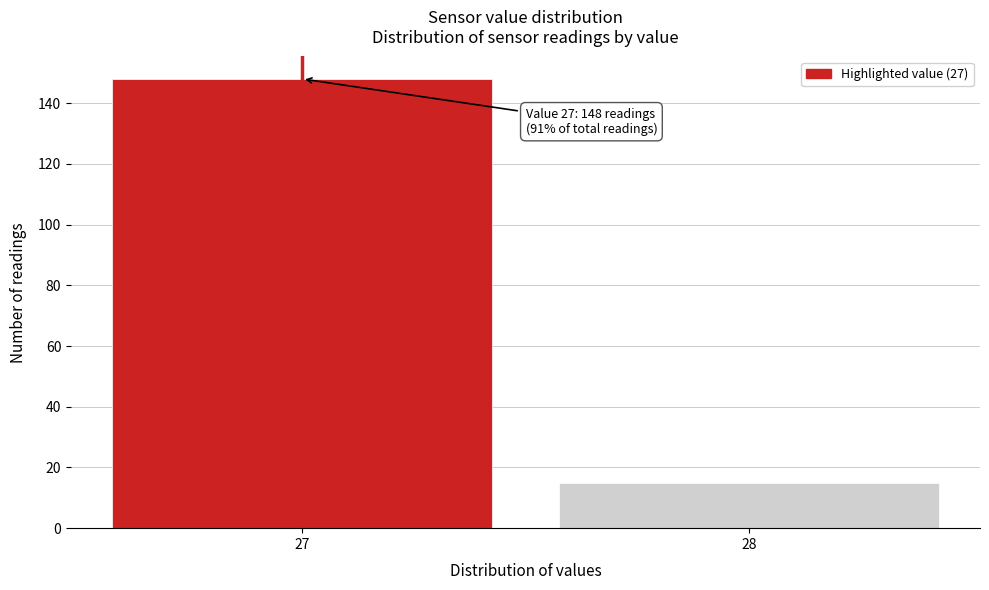

Reading left to right, transcribe all the data shown in this chart.

27=148	28=15